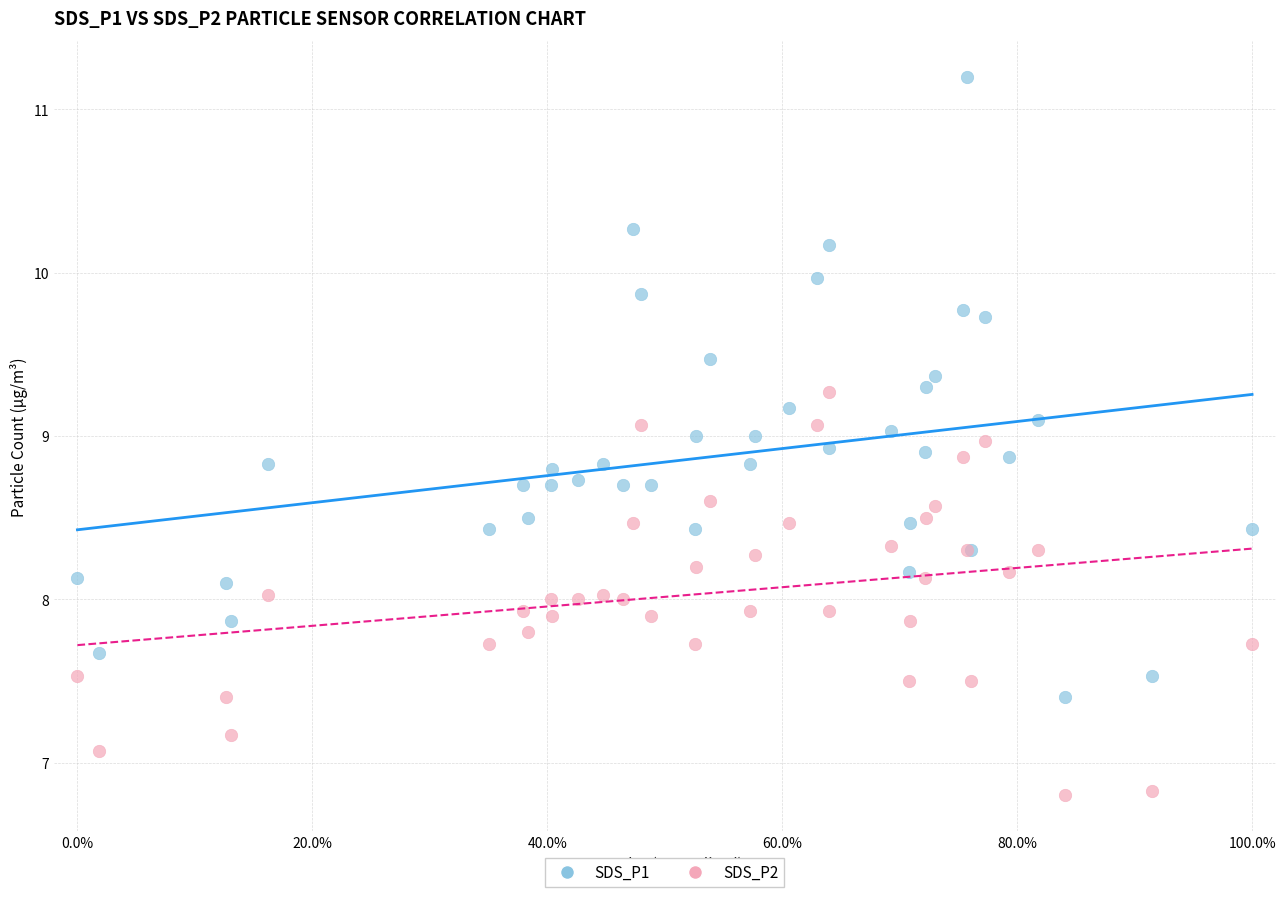

Which series has the largest Y range (max minus min)?

SDS_P1